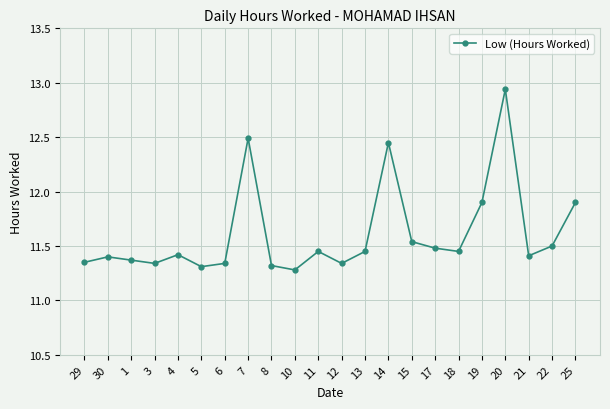

What is the label of the 5th point from the left?

4